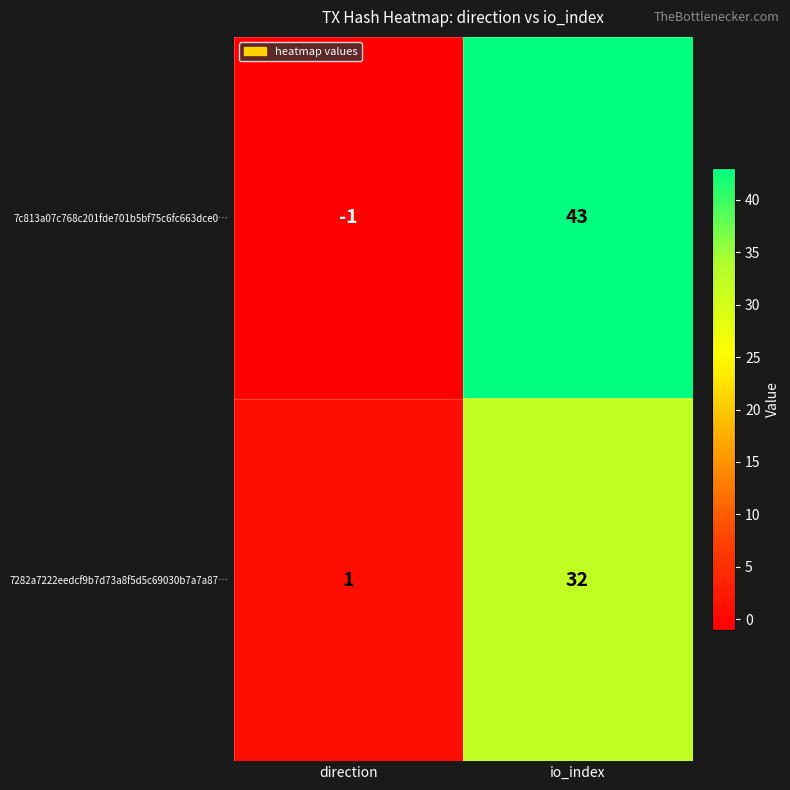

Is it true that 7c813a07c768c201fde701b5bf75c6fc663dce0… equals 43 at io_index?

True